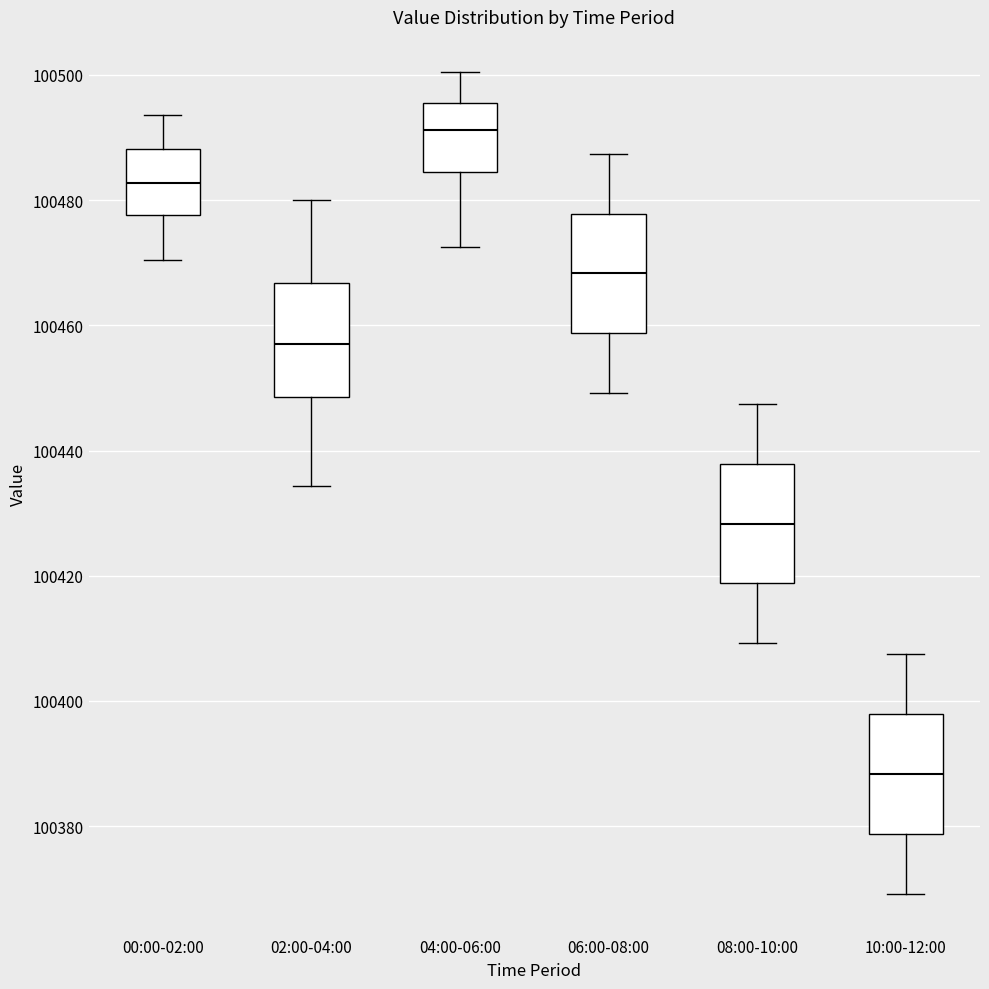

Which box's median line is the highest?

04:00-06:00